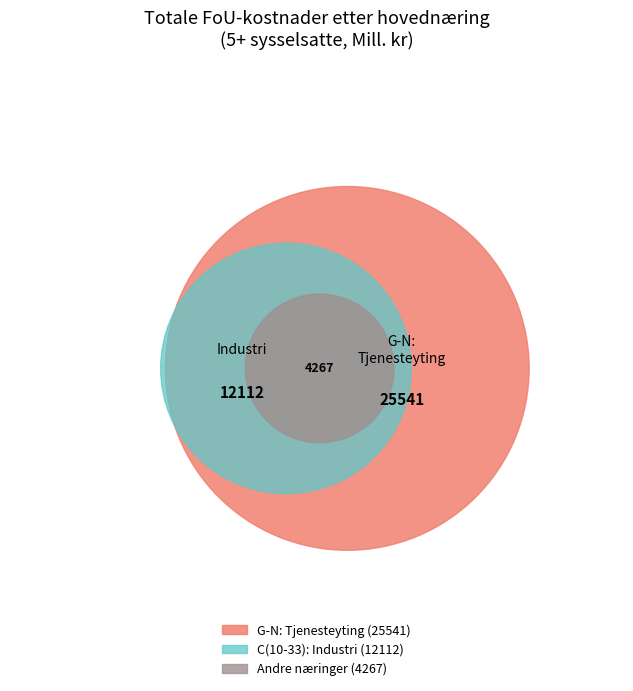

Between C(10-33): Industri and A03,B,D-F: Andre næringer, which is larger?

C(10-33): Industri